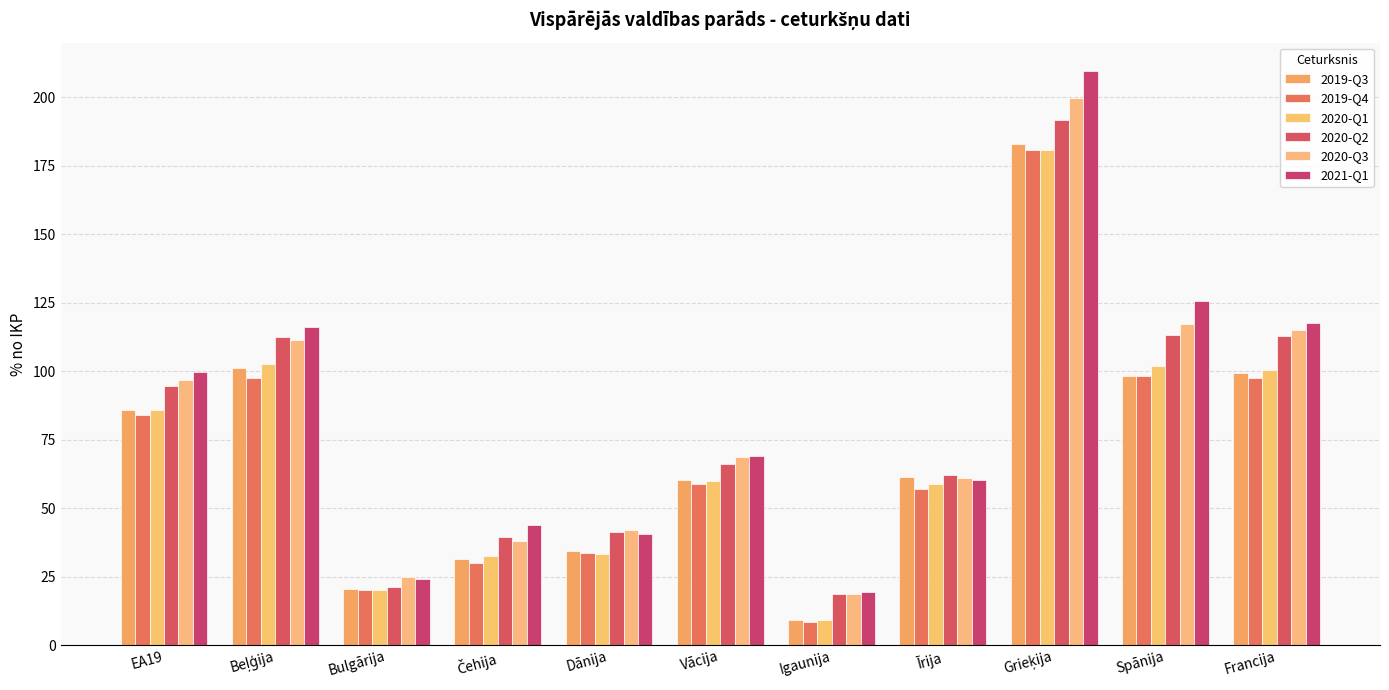

At which category does the chart reach its minimum across all series?

Igaunija